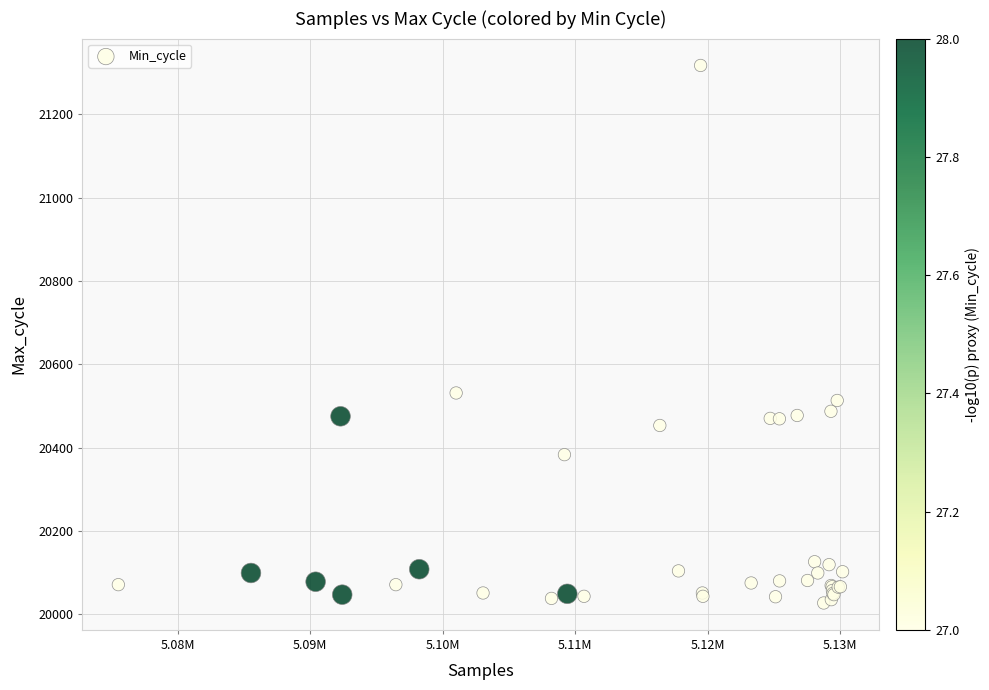

What Y value in the scatter plot is closest to 20672?

20531